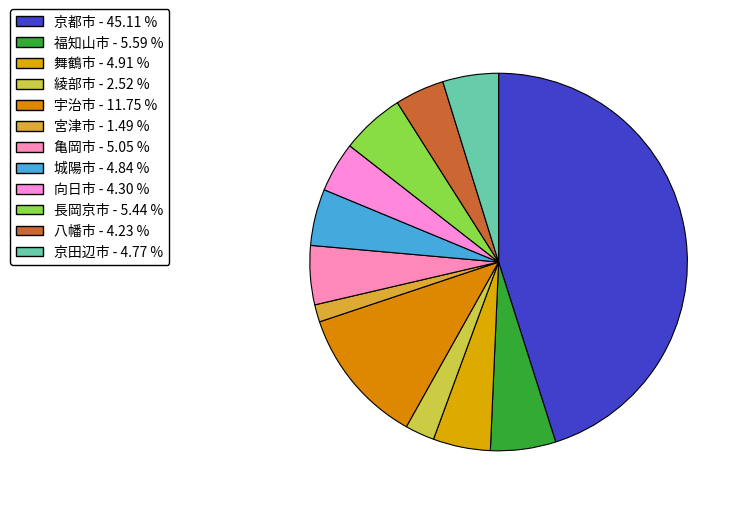

What percentage is the 福知山市 slice, to the nearest percent?

6%